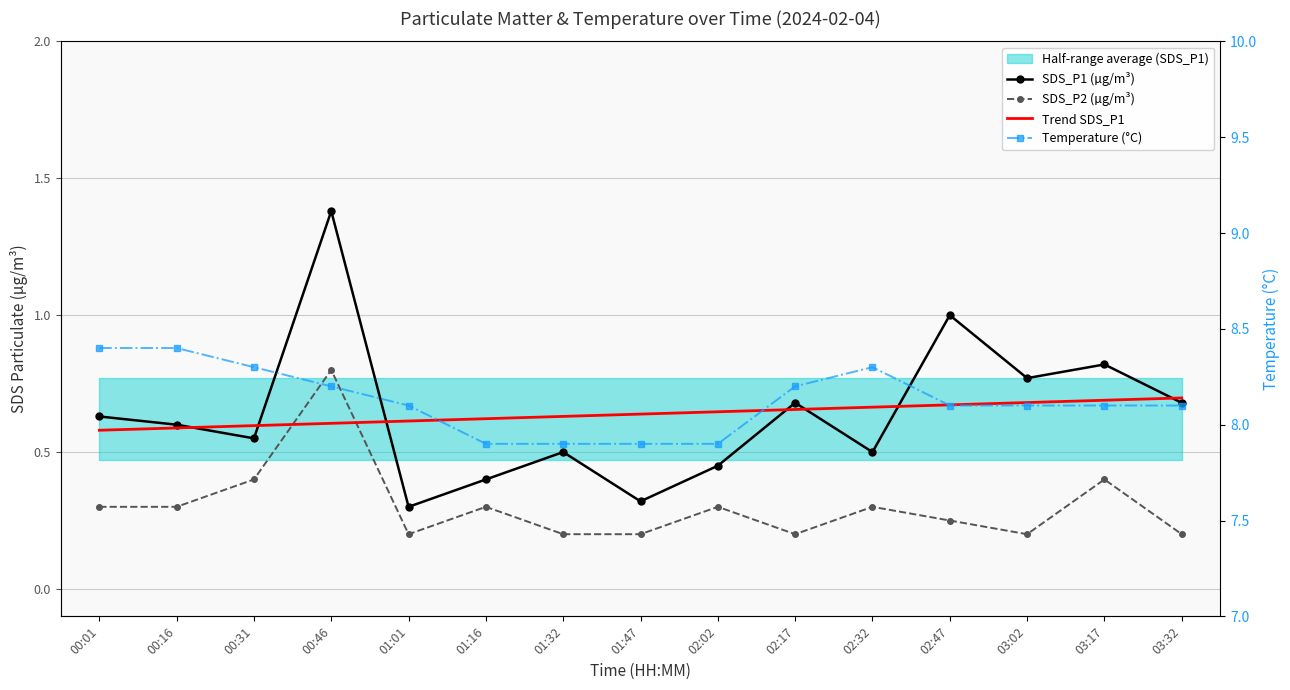

Is it true that Trend SDS_P1 equals 0.9 at 00:46?

False